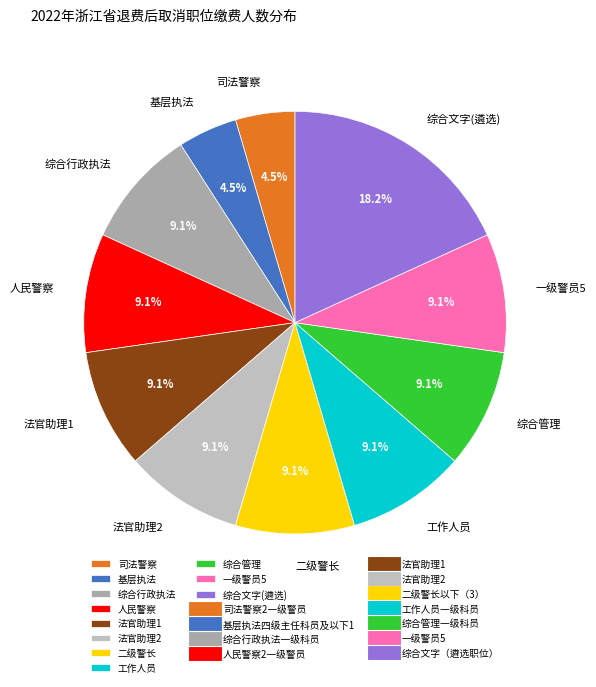

Is there any slice that represents more than half of the pie?

No